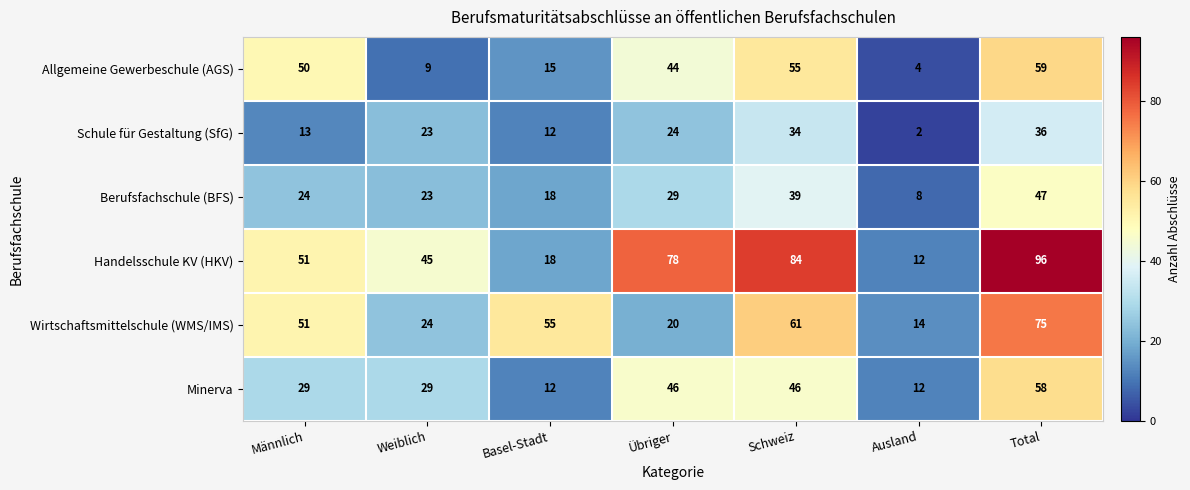

Rank the series by their maximum value, from lowest to highest.

Schule für Gestaltung (SfG), Berufsfachschule (BFS), Minerva, Allgemeine Gewerbeschule (AGS), Wirtschaftsmittelschule (WMS/IMS), Handelsschule KV (HKV)